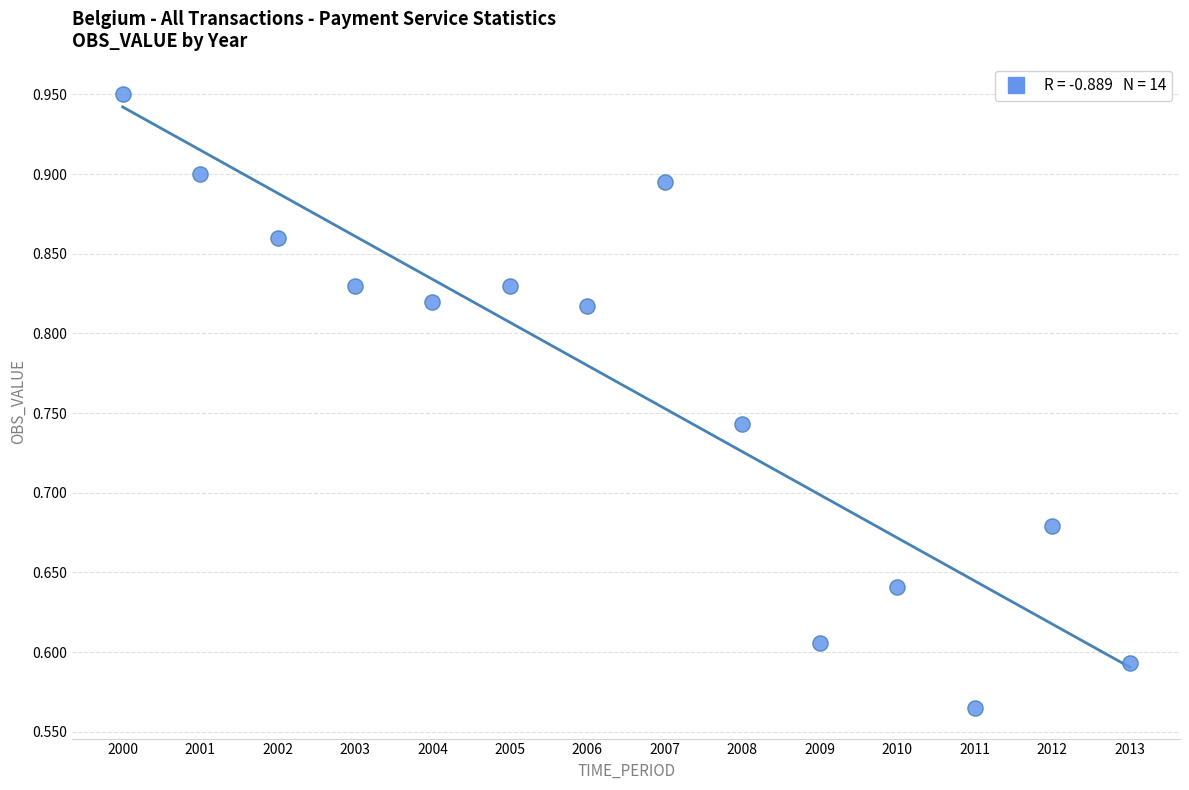

What is the range of X values (max minus min)?

13.0